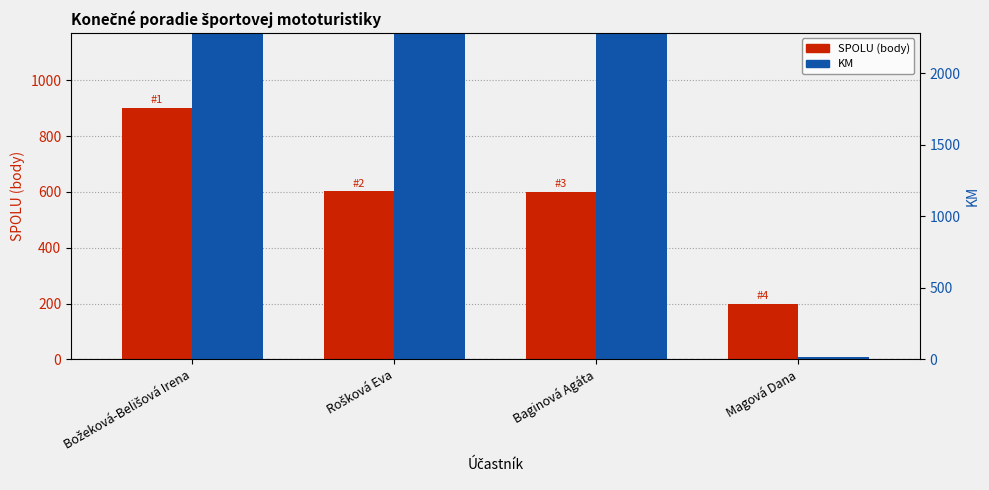

Is it true that SPOLU equals 602 at Rošková Eva?

True